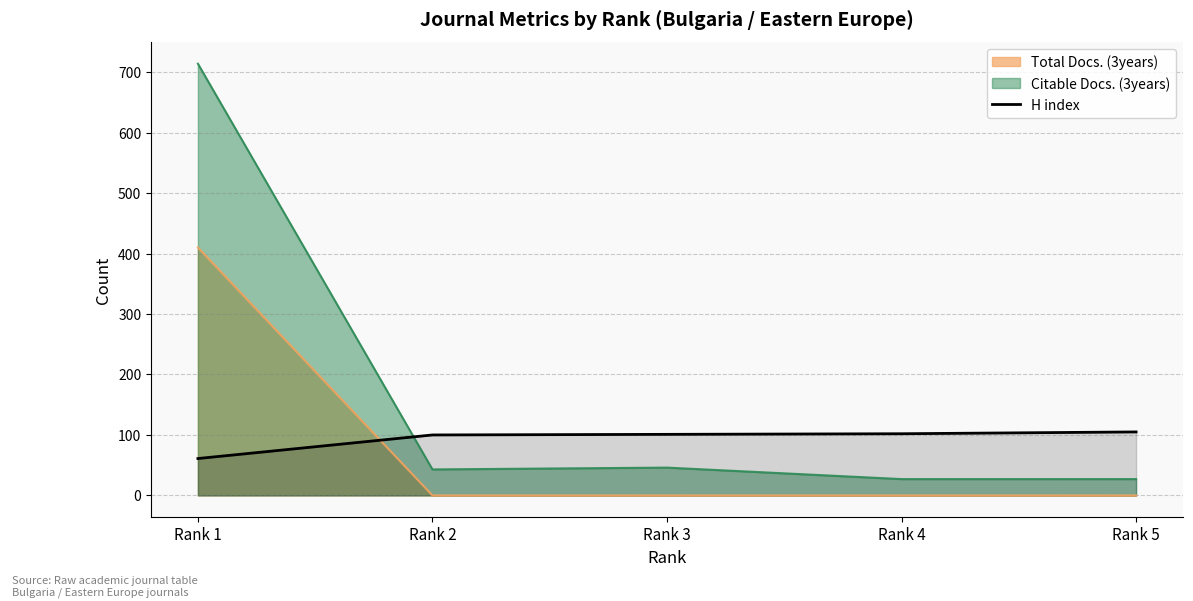

What is the maximum value shown in the chart?

714